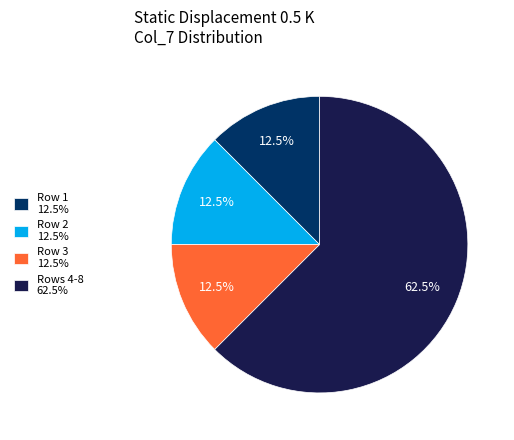

Which has a higher value, Rows 4-8 62.5% or Row 2 12.5%?

Rows 4-8 62.5%